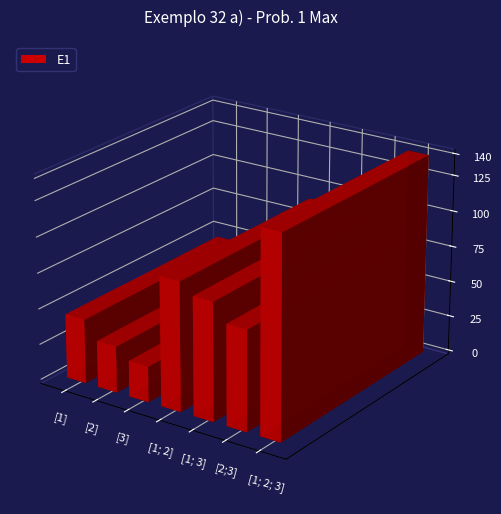

List the labels in order of value, smallest first.

[3], [2], [1], [2;3], [1; 3], [1; 2], [1; 2; 3]